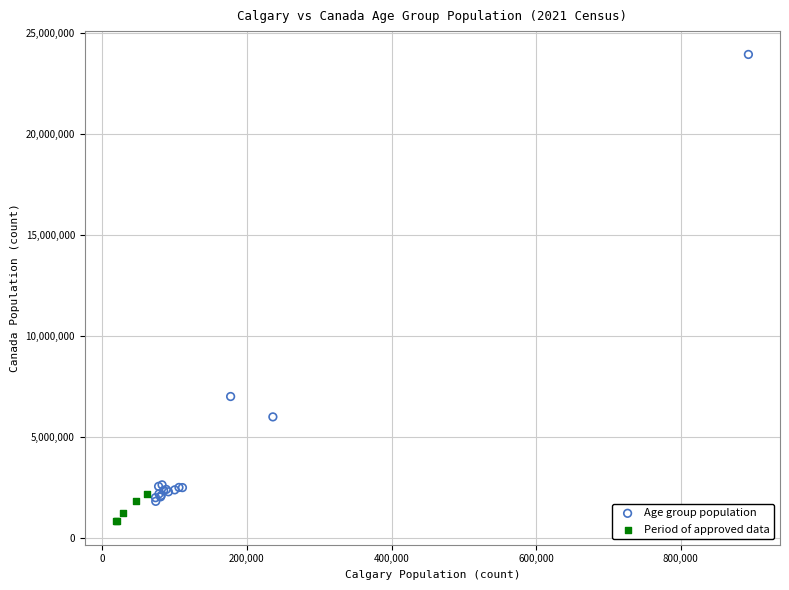

Which series has the widest spread of Y values?

Age group population